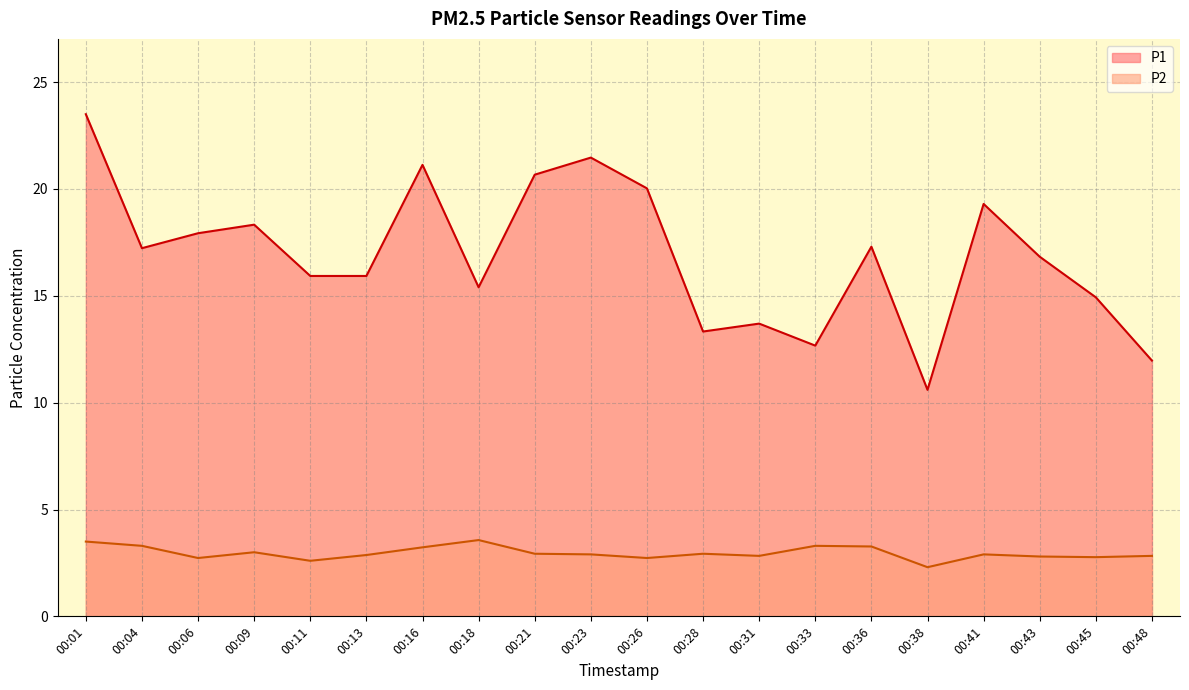

Rank the series at 00:26 from highest to lowest value.

P1, P2